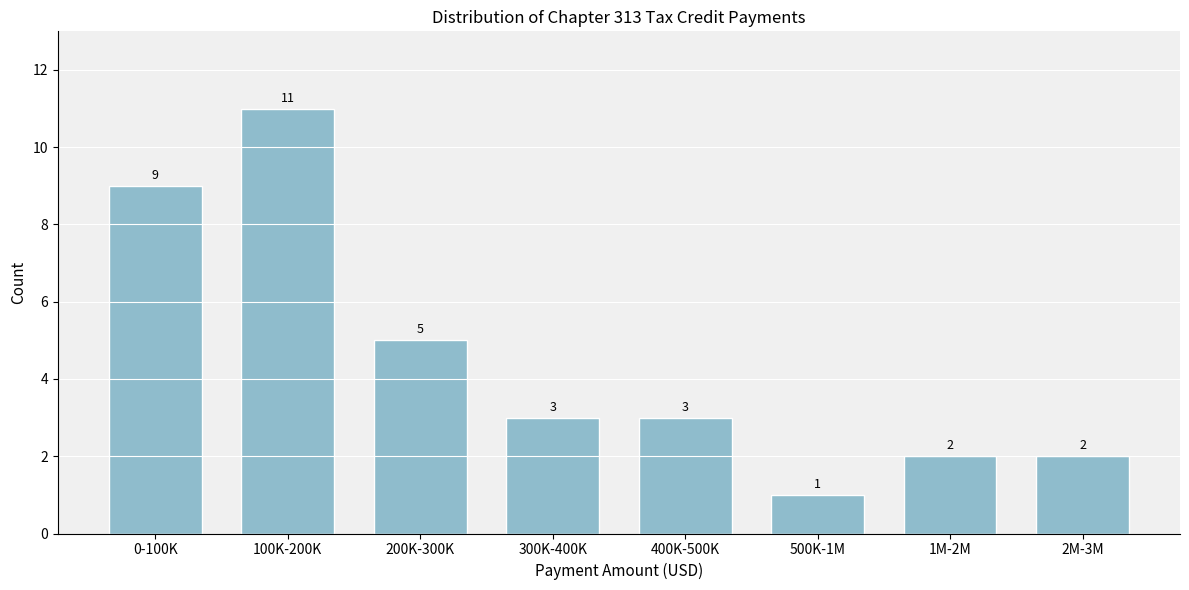

Reading left to right, what are all the values shown in this chart?

0-100K=9	100K-200K=11	200K-300K=5	300K-400K=3	400K-500K=3	500K-1M=1	1M-2M=2	2M-3M=2